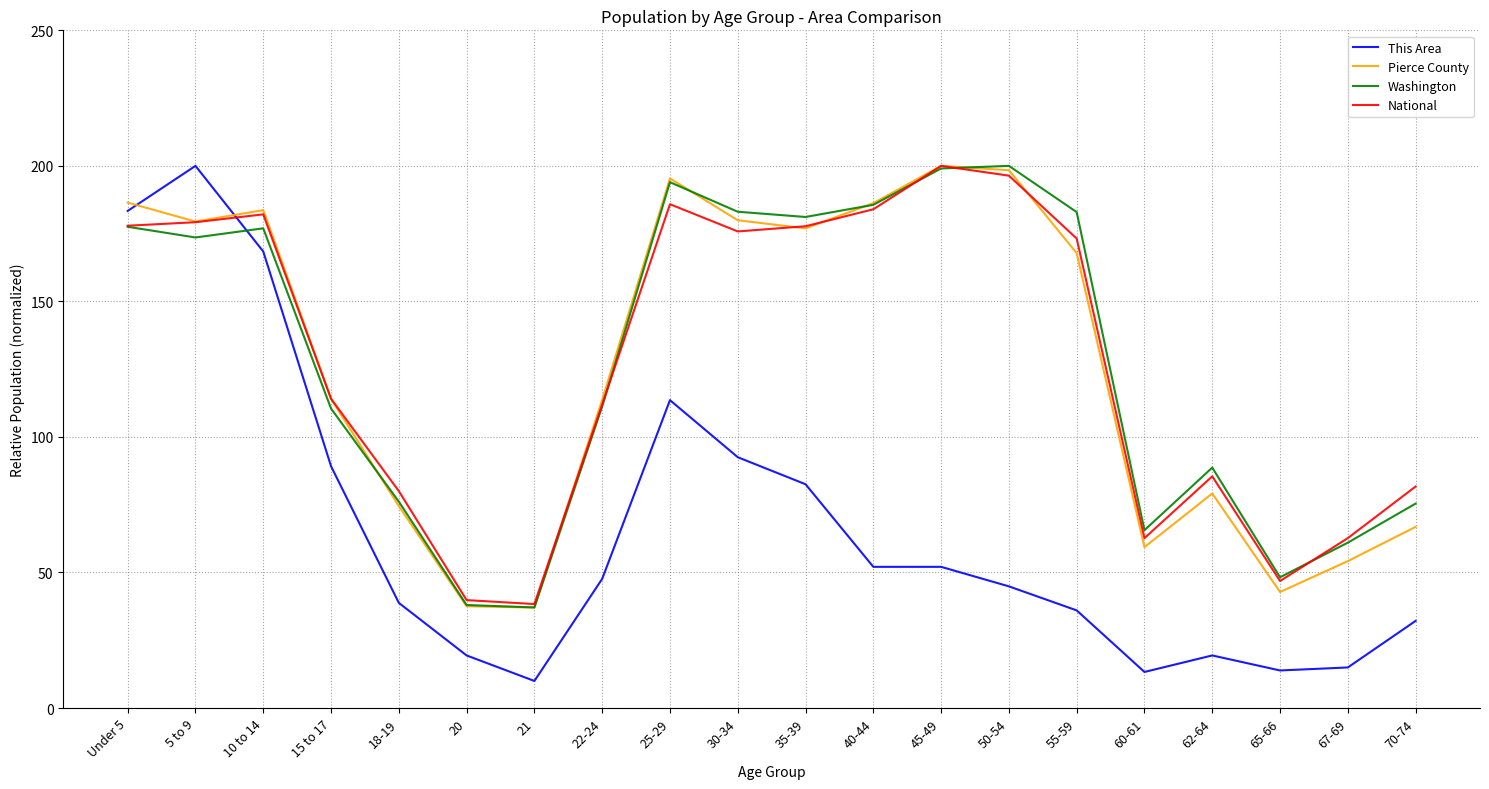

Where is Washington nearest to the value 118?

22-24